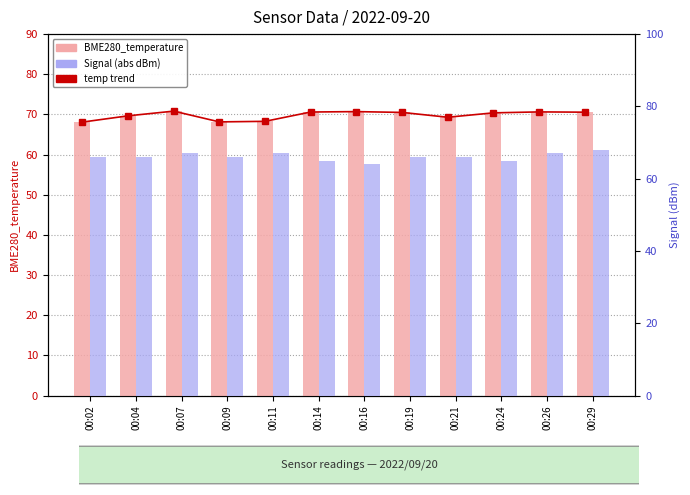

What is the difference between the maximum and second lowest values in the temp trend series?

2.7